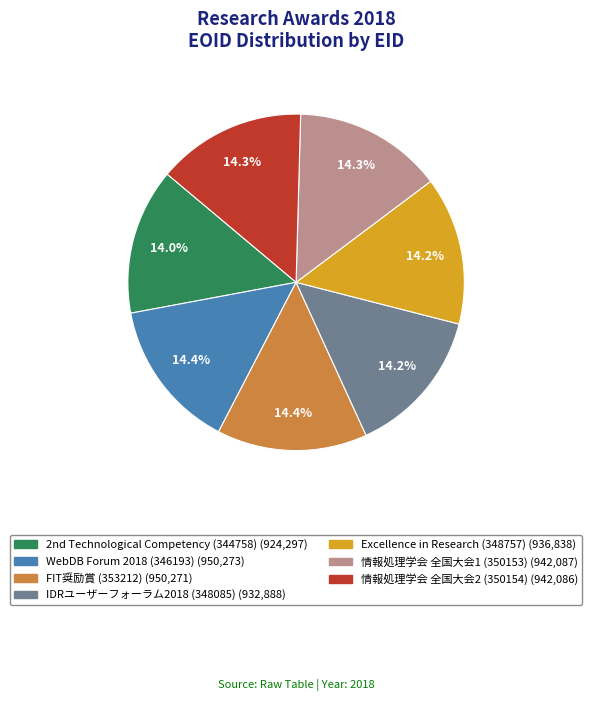

Is there any slice that represents more than half of the pie?

No